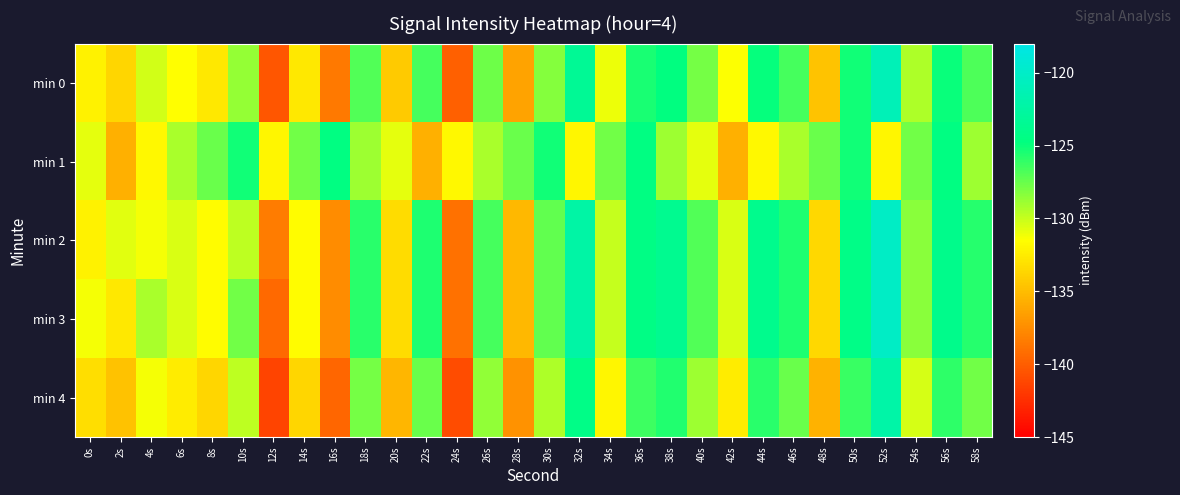

At 32s, list the series in order from largest to smallest.

min 2, min 3, min 0, min 4, min 1